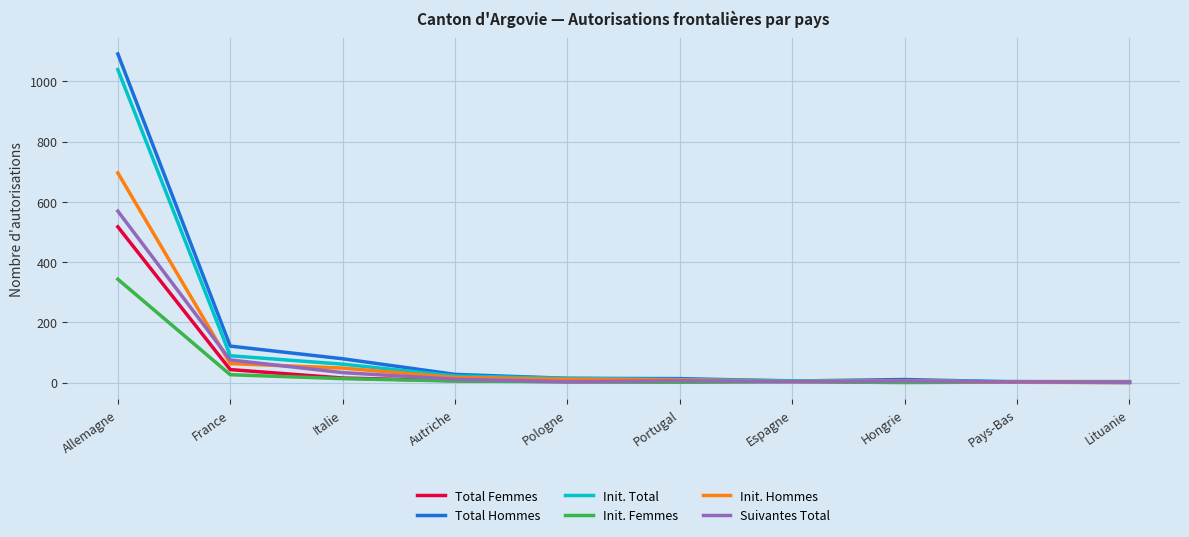

What is the highest value of the Suivantes Total series?

569